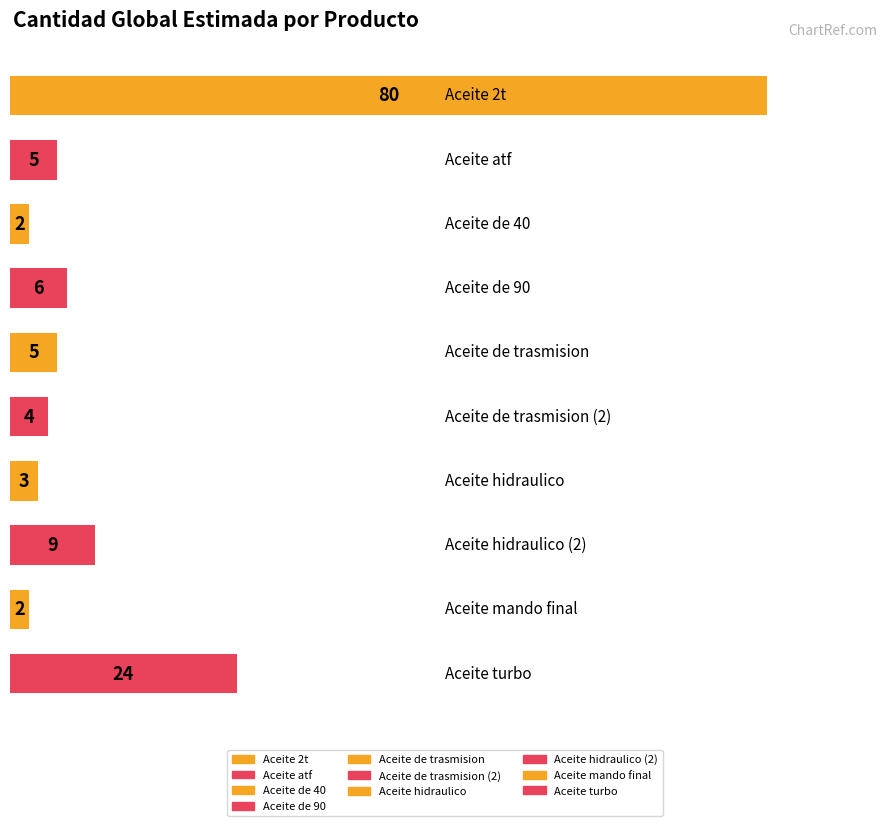

Count the number of values greater than 5.

4